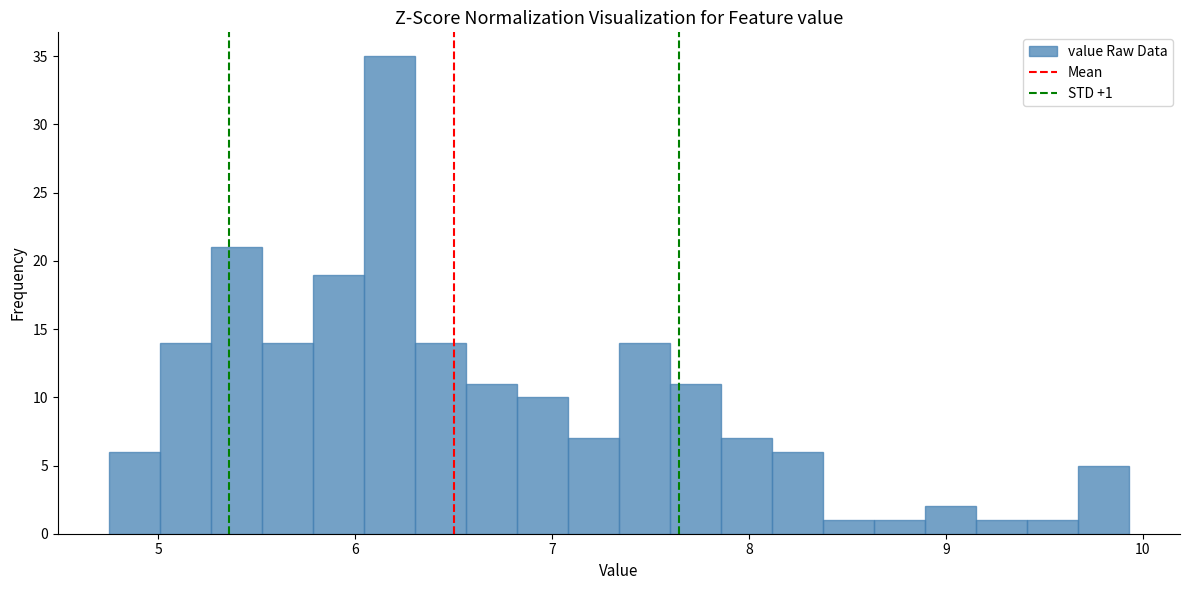

Read against the x-axis, roughly where is the centre of the tallest bar?

6.2